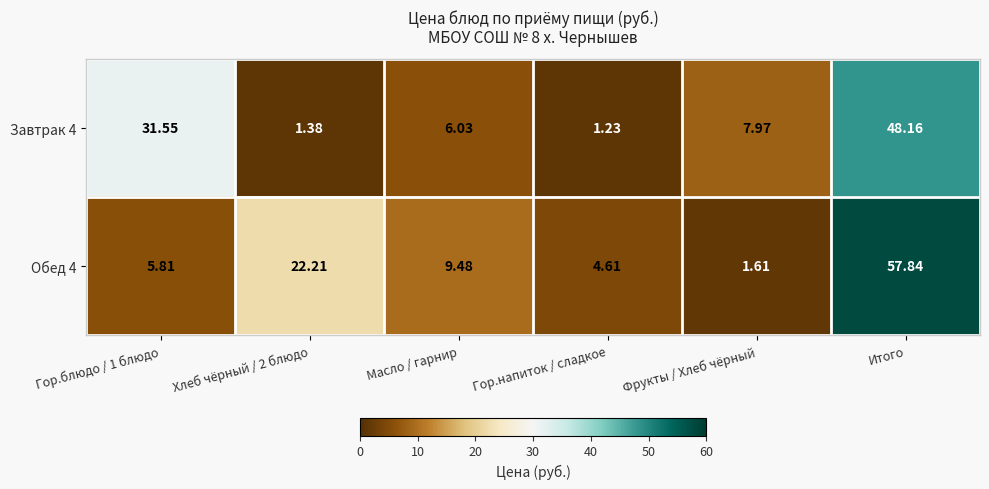

At which category does the chart reach its minimum across all series?

Гор.напиток / сладкое